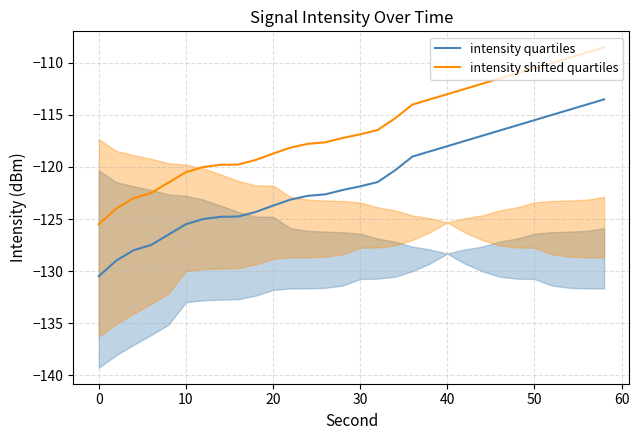

True or false: intensity shifted quartiles and intensity quartiles intersect in this chart.

False